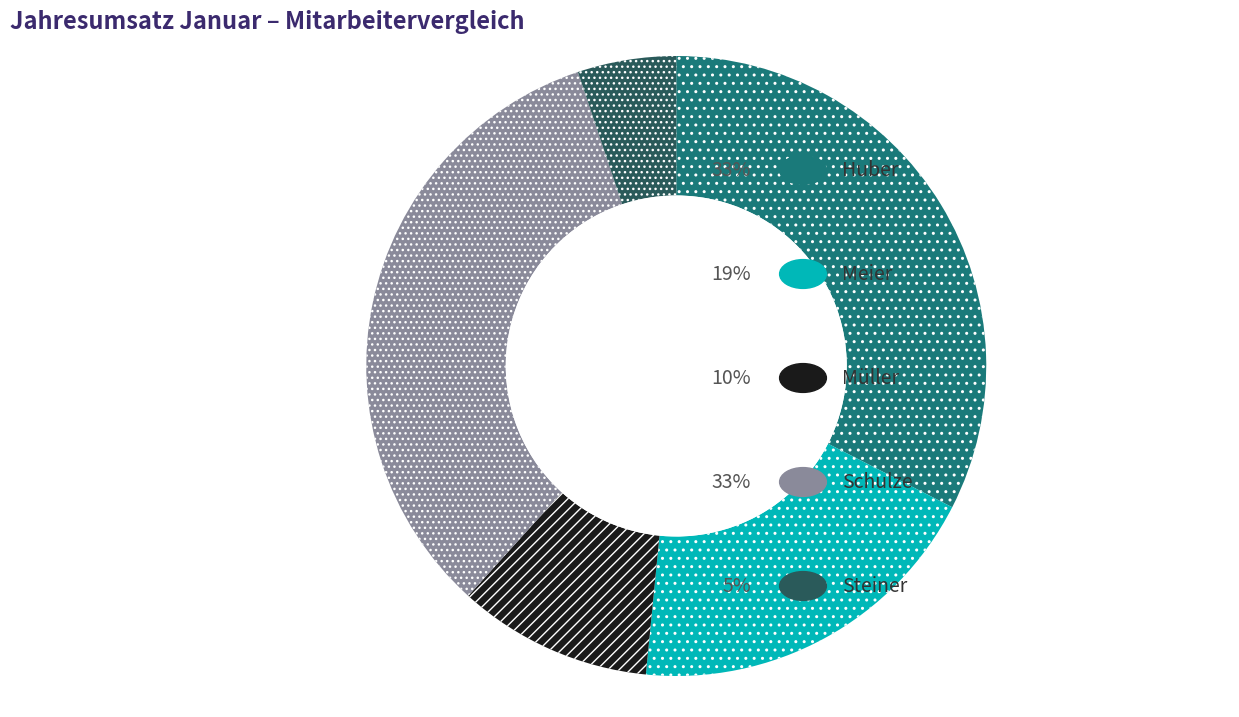

Does any single category account for the majority?

No